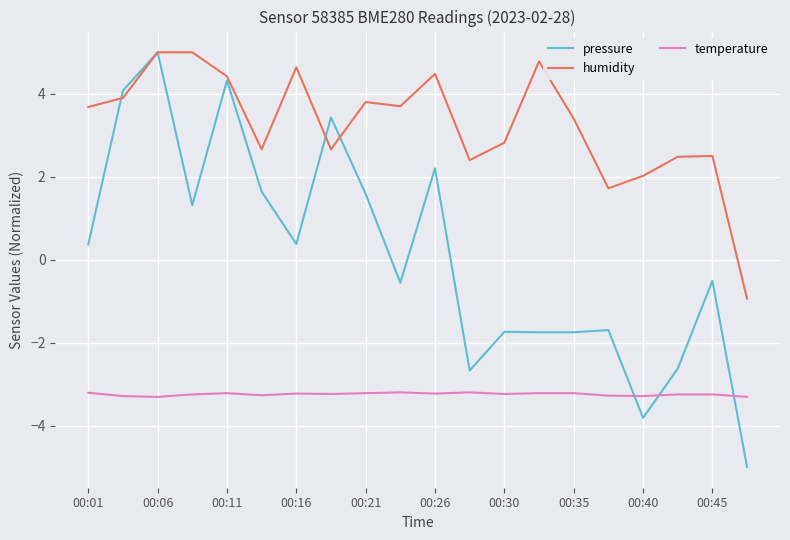

Which series has the largest total across all categories?

humidity